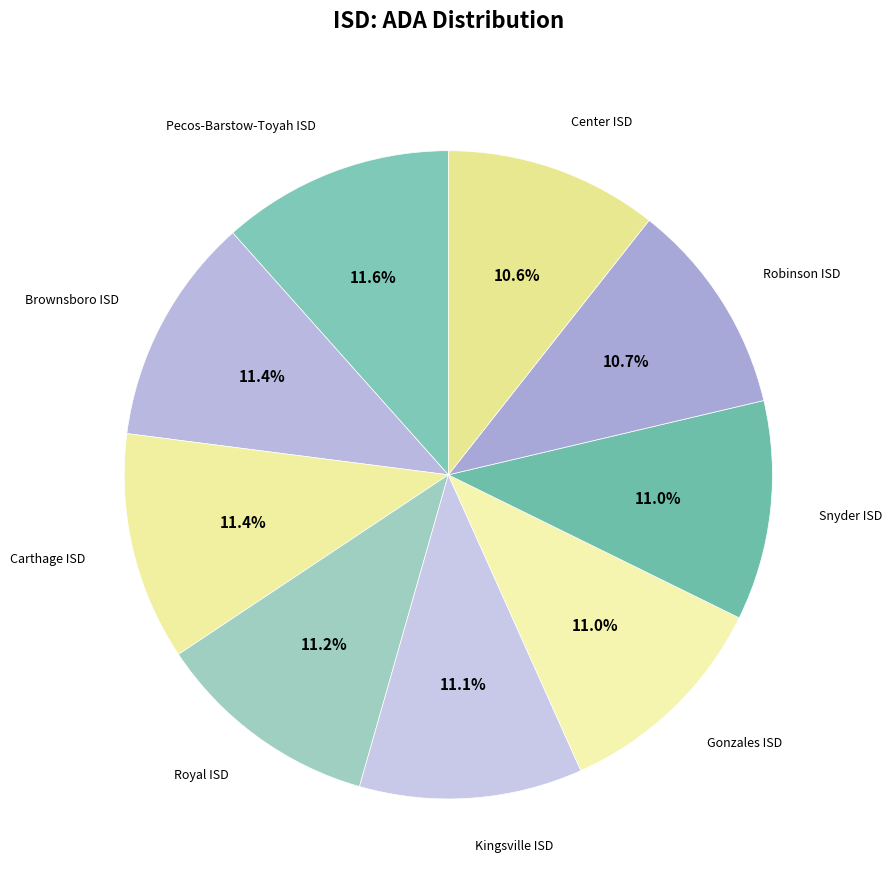

How many slices are in this pie chart?

9